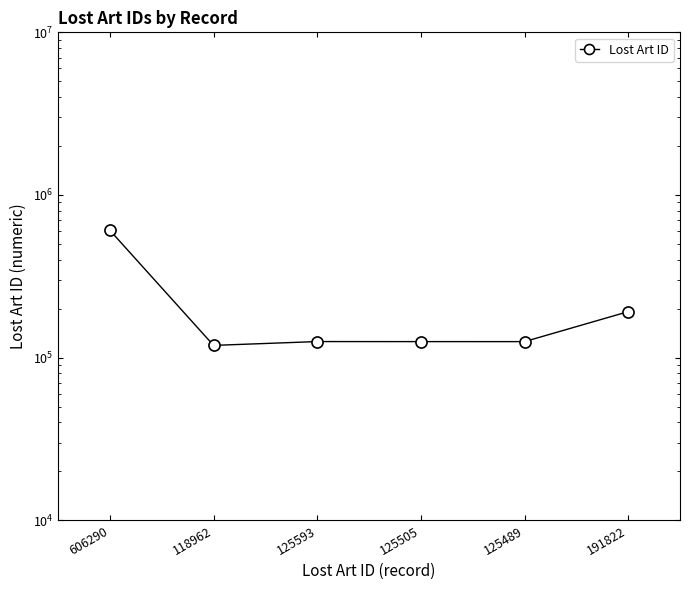

Reading left to right, transcribe all the data shown in this chart.

606290=606290	118962=118962	125593=125593	125505=125505	125489=125489	191822=191822